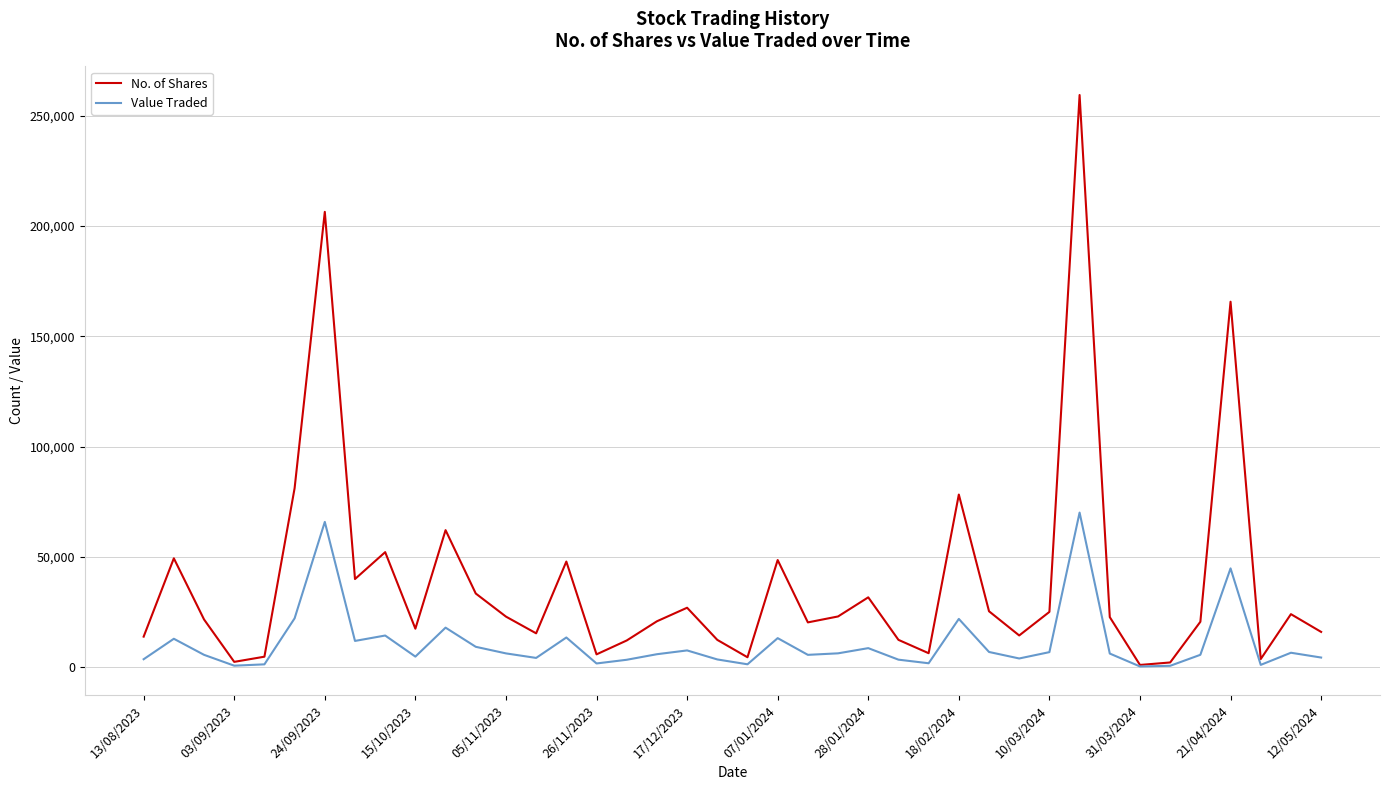

Which series has the largest total across all categories?

No. of Shares